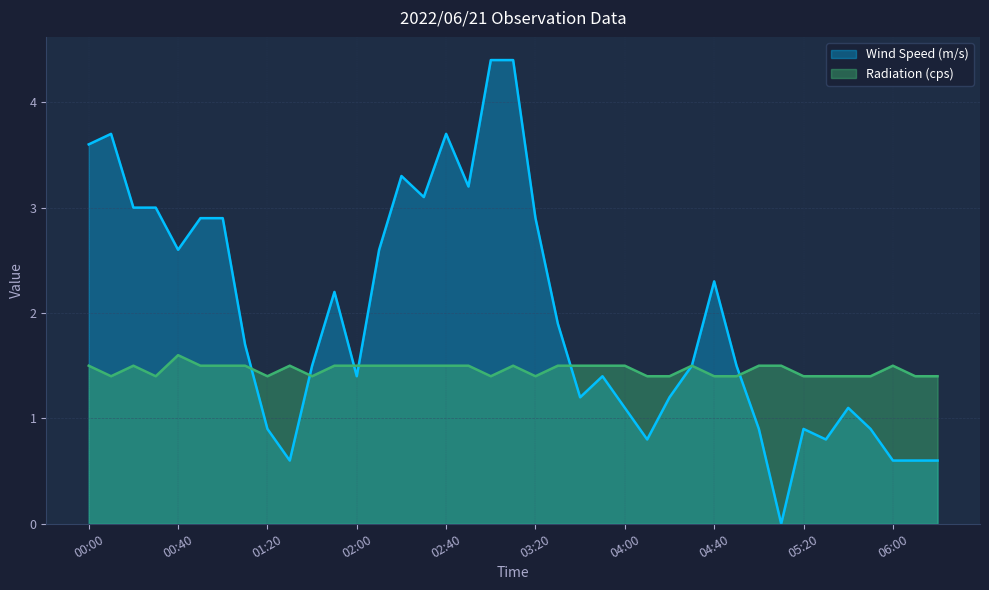

At which label is Wind Speed (m/s) closest to 2?

03:30